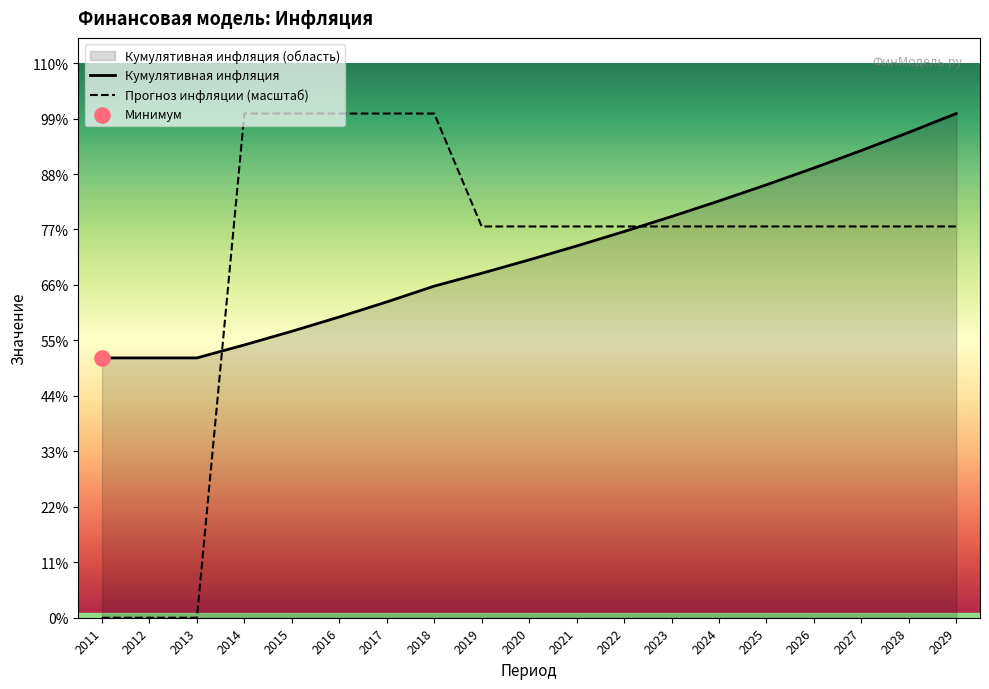

Is the value of Прогноз инфляции (масштаб) at 2022 greater than the value of Кумулятивная инфляция at 2016?

Yes